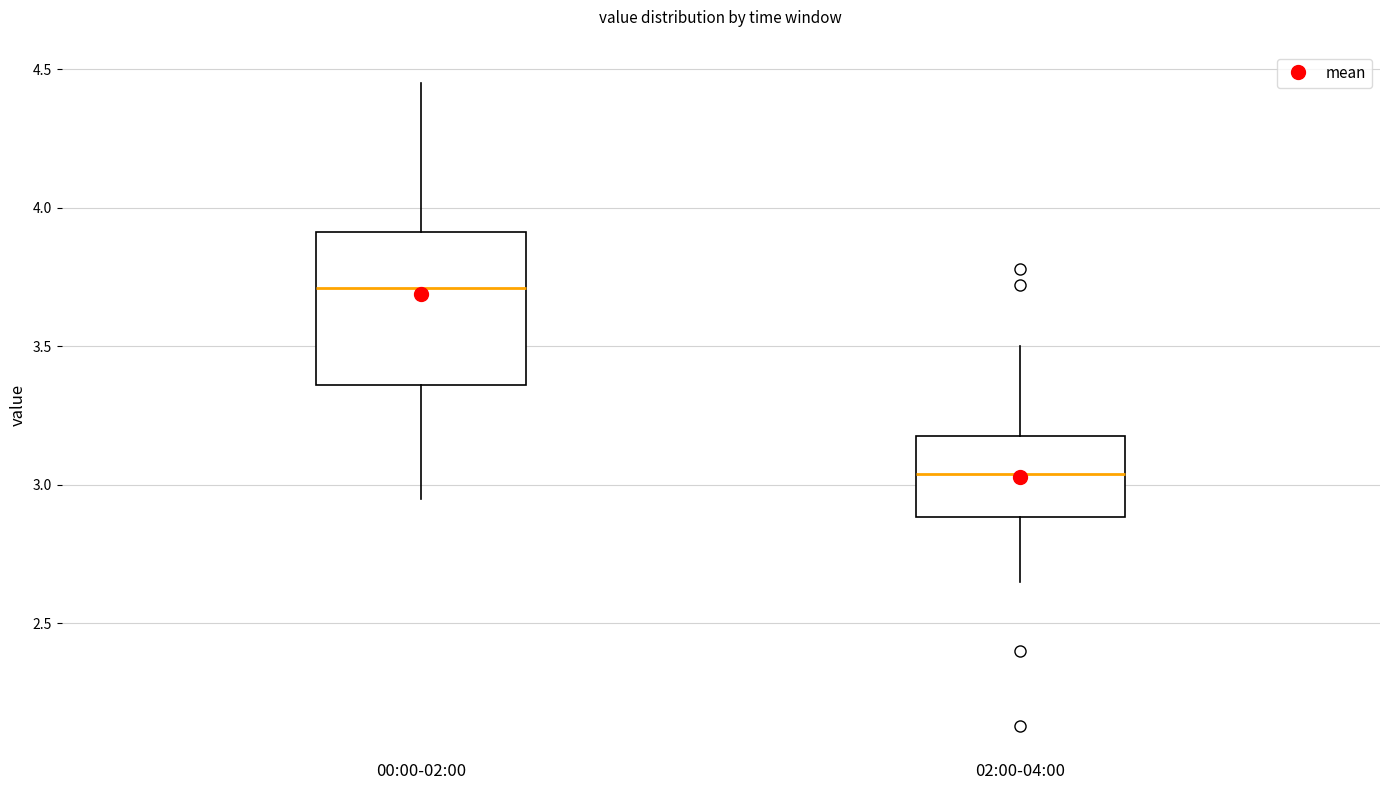

Which box's median line is the highest?

00:00-02:00